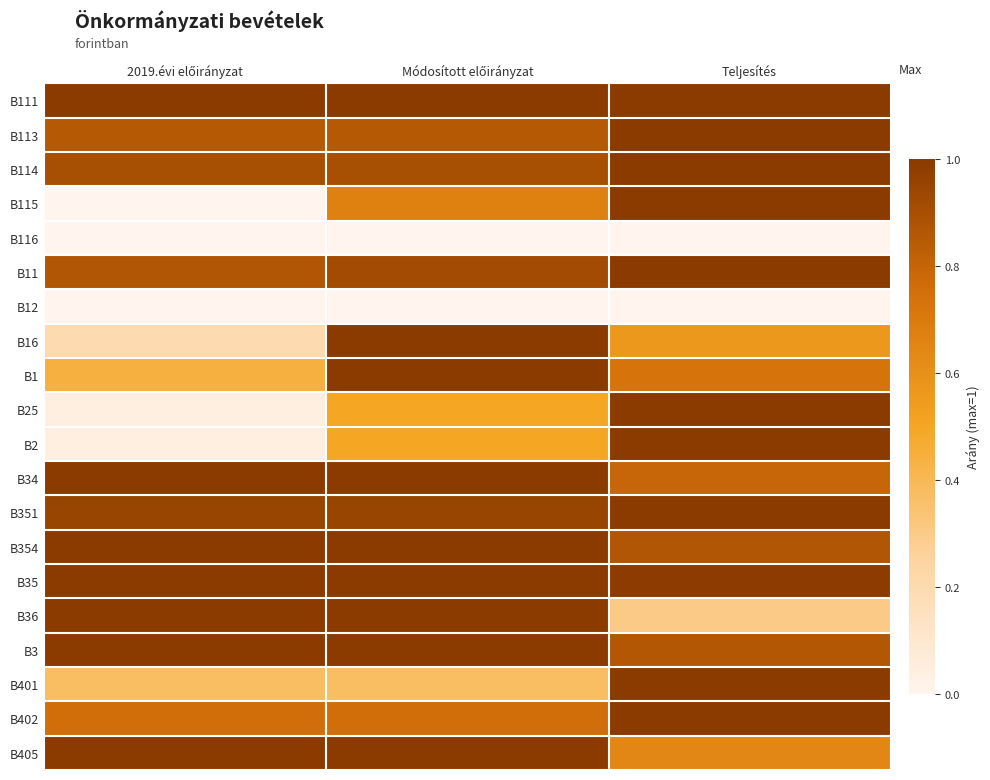

Reading right to left, transcribe all the data shown in this chart.

B111: Teljesítés=1.0	Módosított előirányzat=1.0	2019.évi előirányzat=1.0
B113: Teljesítés=1.0	Módosított előirányzat=0.9	2019.évi előirányzat=0.9
B114: Teljesítés=1.0	Módosított előirányzat=0.9	2019.évi előirányzat=0.9
B115: Teljesítés=1.0	Módosított előirányzat=0.7	2019.évi előirányzat=0.0
B116: Teljesítés=0.0	Módosított előirányzat=0.0	2019.évi előirányzat=0.0
B11: Teljesítés=1.0	Módosított előirányzat=0.9	2019.évi előirányzat=0.9
B12: Teljesítés=0.0	Módosított előirányzat=0.0	2019.évi előirányzat=0.0
B16: Teljesítés=0.6	Módosított előirányzat=1.0	2019.évi előirányzat=0.2
B1: Teljesítés=0.7	Módosított előirányzat=1.0	2019.évi előirányzat=0.4
B25: Teljesítés=1.0	Módosított előirányzat=0.5	2019.évi előirányzat=0.0
B2: Teljesítés=1.0	Módosított előirányzat=0.5	2019.évi előirányzat=0.0
B34: Teljesítés=0.8	Módosított előirányzat=1.0	2019.évi előirányzat=1.0
B351: Teljesítés=1.0	Módosított előirányzat=0.9	2019.évi előirányzat=0.9
B354: Teljesítés=0.9	Módosított előirányzat=1.0	2019.évi előirányzat=1.0
B35: Teljesítés=1.0	Módosított előirányzat=1.0	2019.évi előirányzat=1.0
B36: Teljesítés=0.3	Módosított előirányzat=1.0	2019.évi előirányzat=1.0
B3: Teljesítés=0.9	Módosított előirányzat=1.0	2019.évi előirányzat=1.0
B401: Teljesítés=1.0	Módosított előirányzat=0.4	2019.évi előirányzat=0.4
B402: Teljesítés=1.0	Módosított előirányzat=0.8	2019.évi előirányzat=0.8
B405: Teljesítés=0.6	Módosított előirányzat=1.0	2019.évi előirányzat=1.0